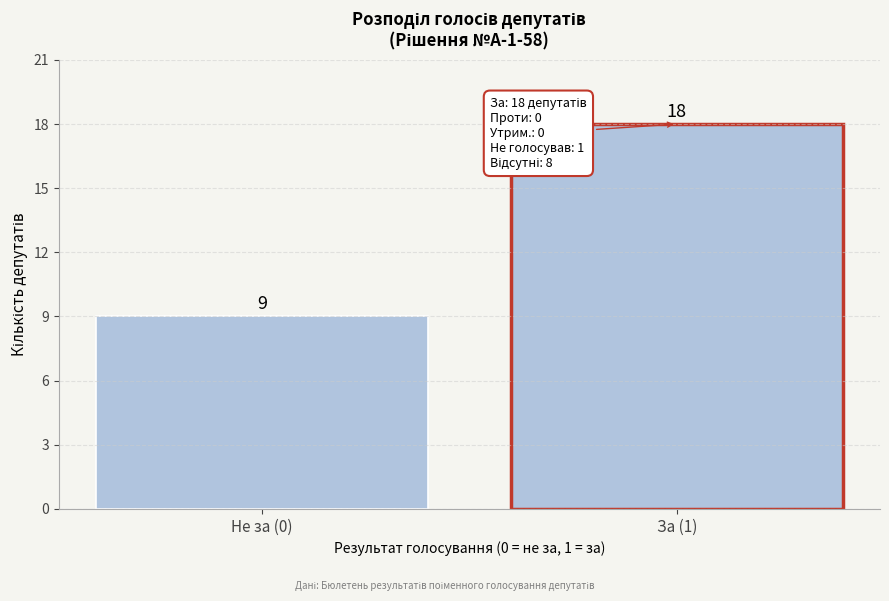

Reading left to right, list all the values displayed in this chart.

9	18